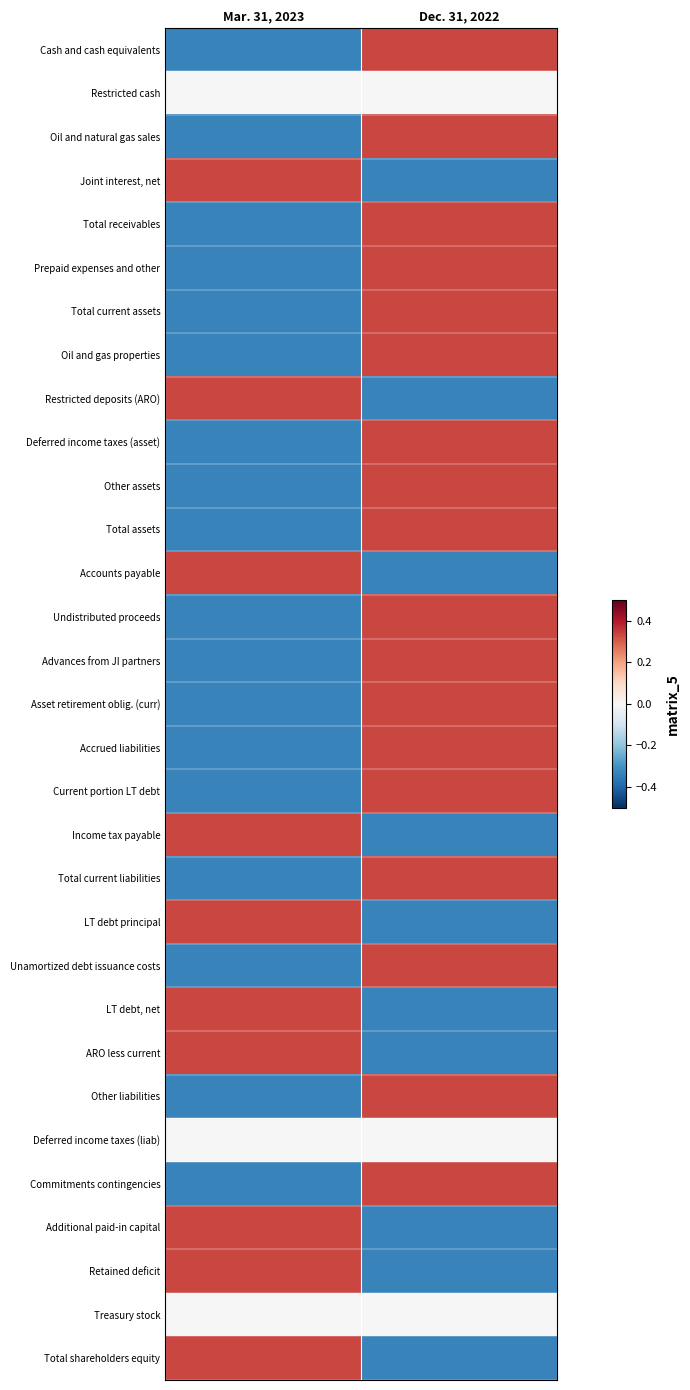

Which label corresponds to the largest value in the chart?

Dec. 31, 2022